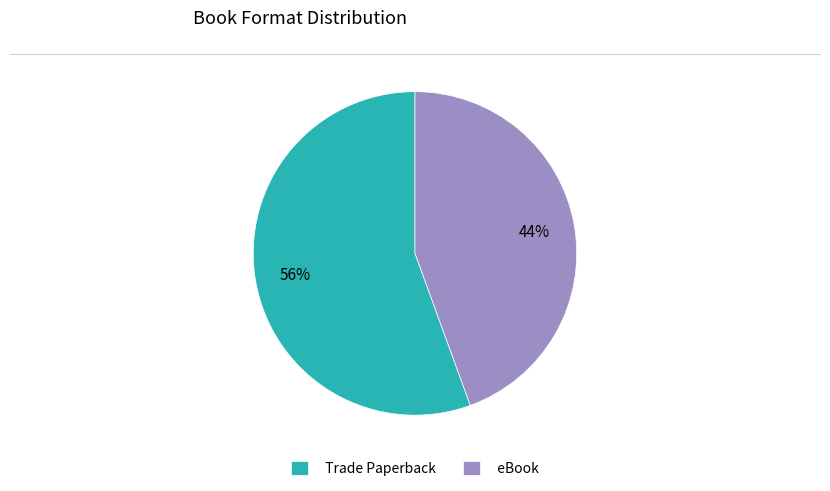

What is the majority slice?

Trade Paperback